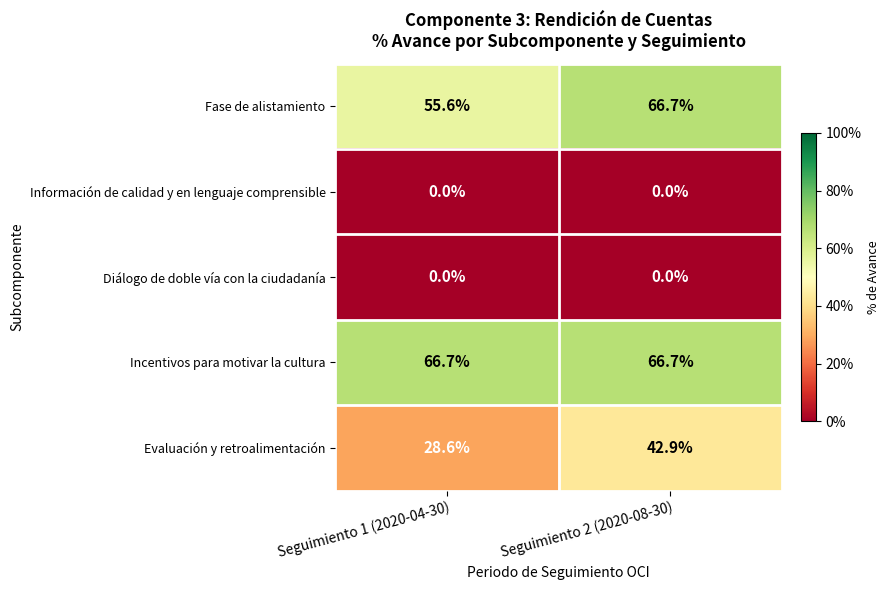

What is the total value across all series at Seguimiento 1 (2020-04-30)?

150.9